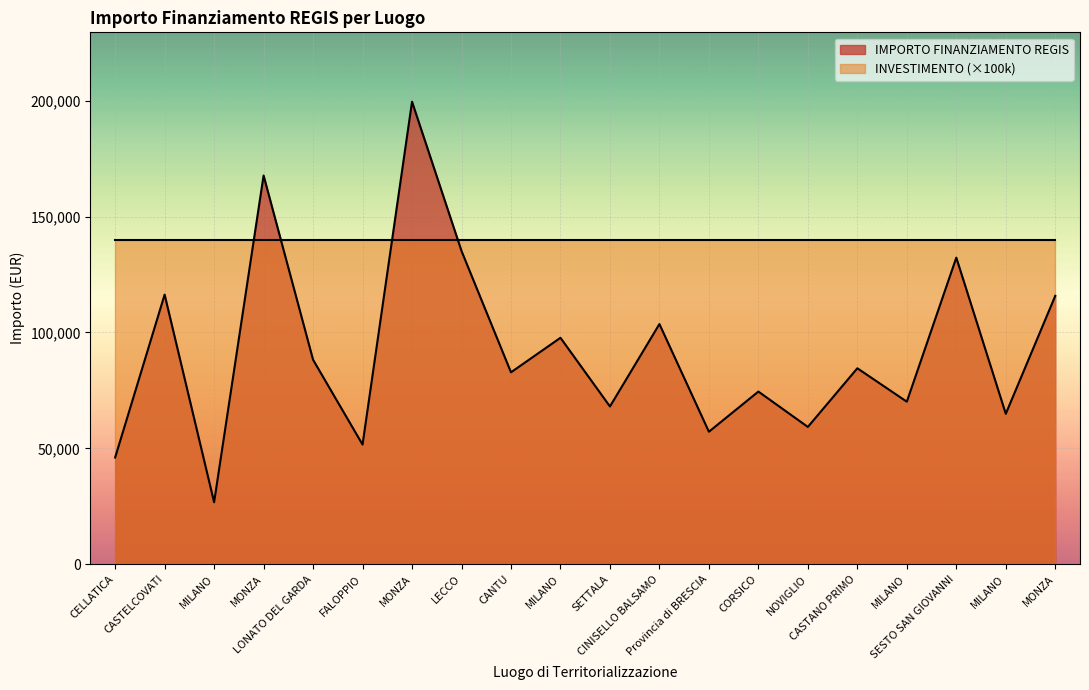

Where is the data nearest to the value 113148?

MONZA